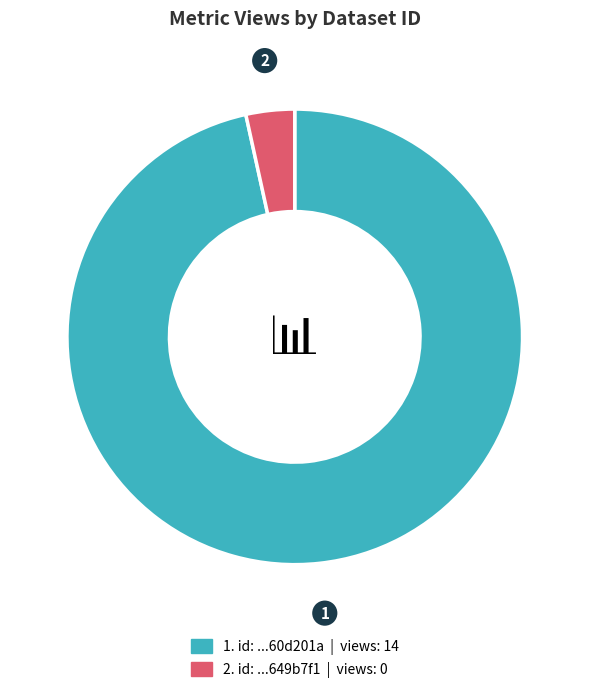

Is there a majority slice in this chart?

Yes